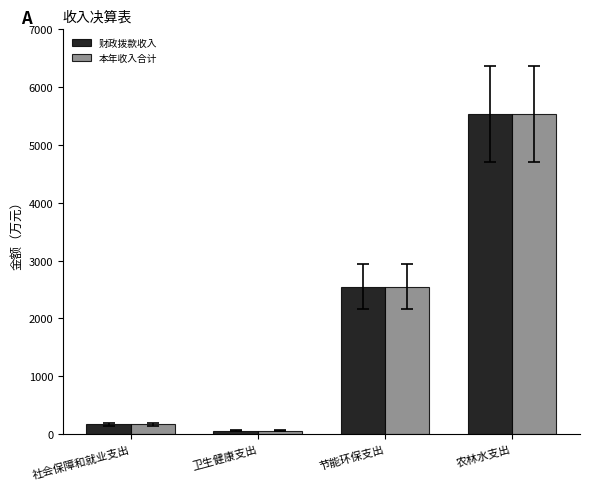

What are all the series names shown in the legend?

财政拨款收入, 本年收入合计